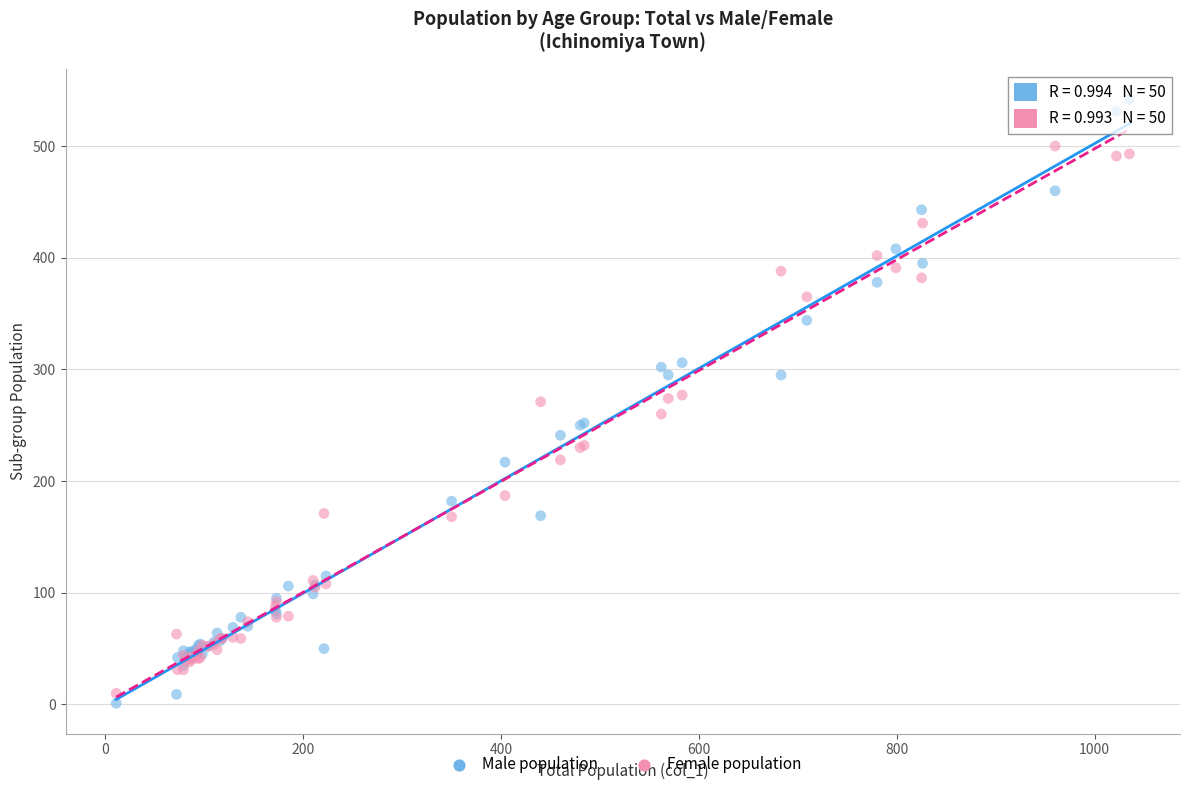

Which series contains the highest Y value?

Male population